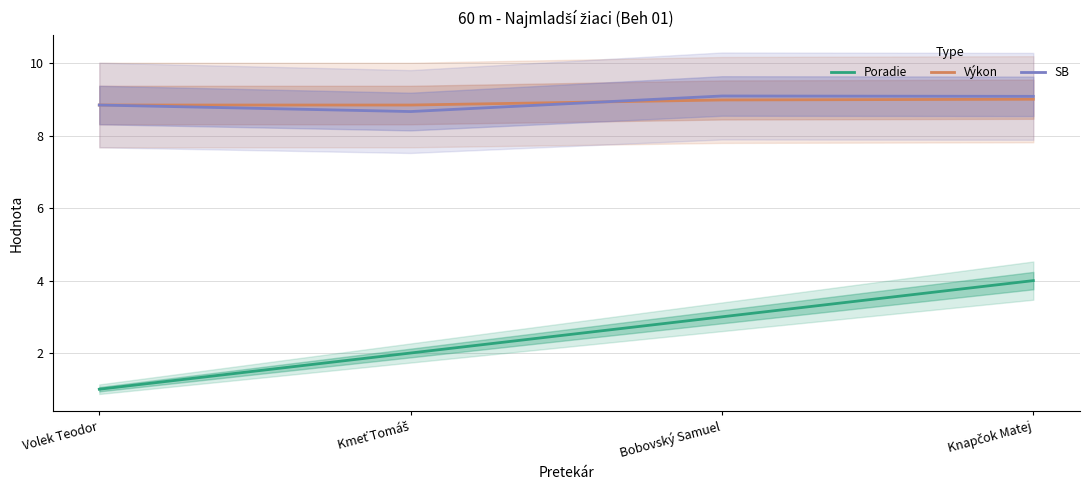

What is the difference between the maximum and minimum values in the SB series?

0.4